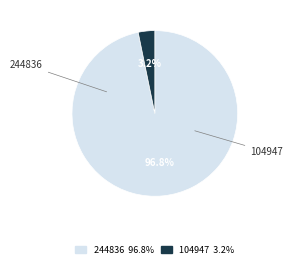

Is the sum of 104947 and 244836 greater than half?

Yes